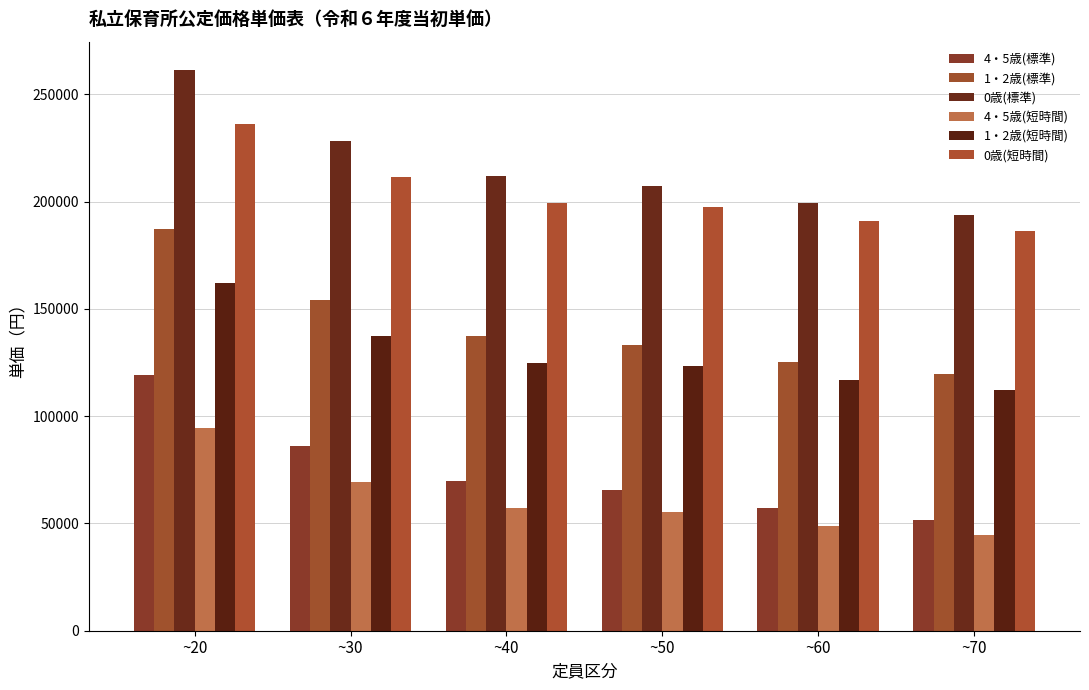

Are the bars grouped side by side (vs. stacked)?

Yes